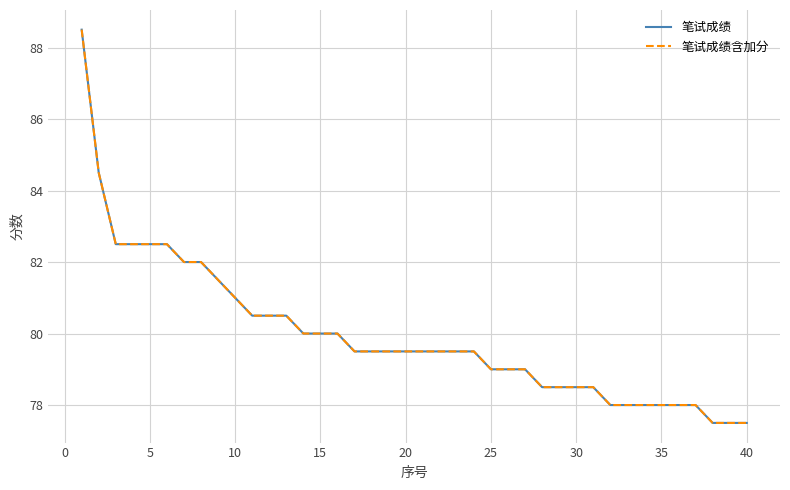

Does the chart display data point markers on the line(s)?

No